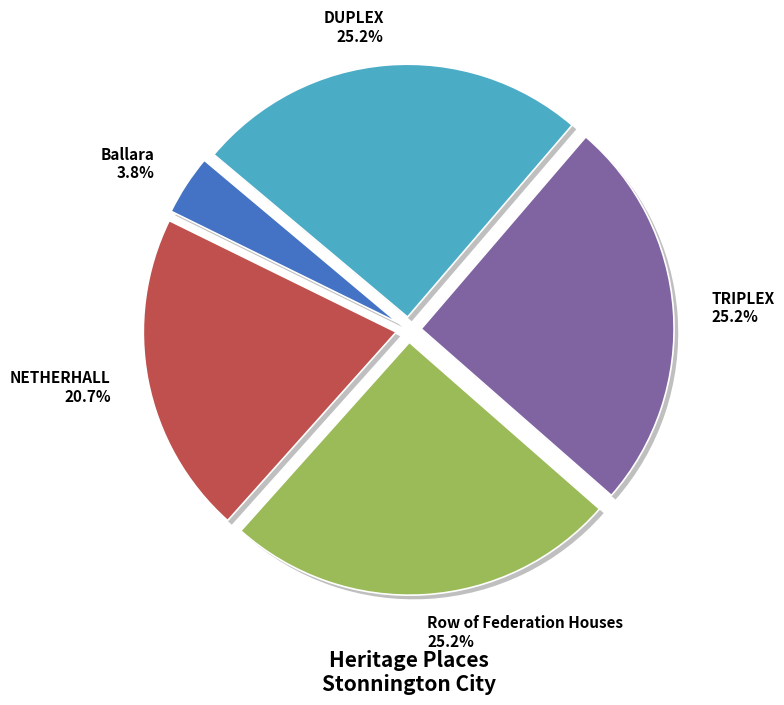

Which has a higher value, DUPLEX or NETHERHALL?

DUPLEX